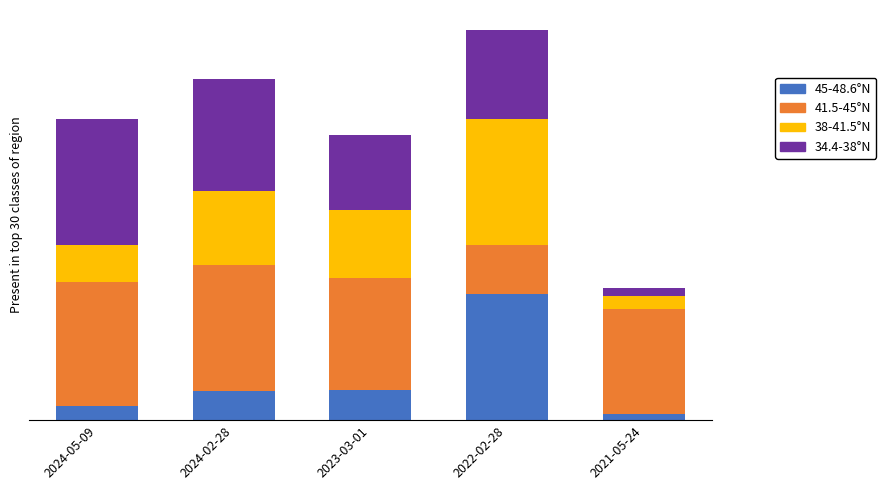

Are the bars grouped side by side (vs. stacked)?

No